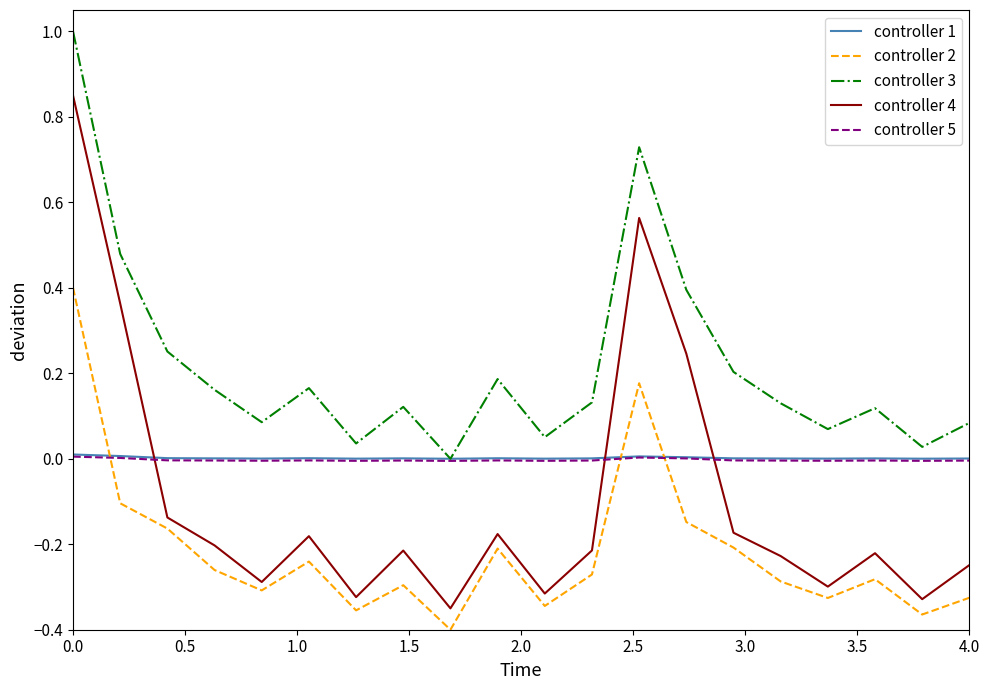

True or false: controller 5 has more than 2 points higher than both neighbors.

True